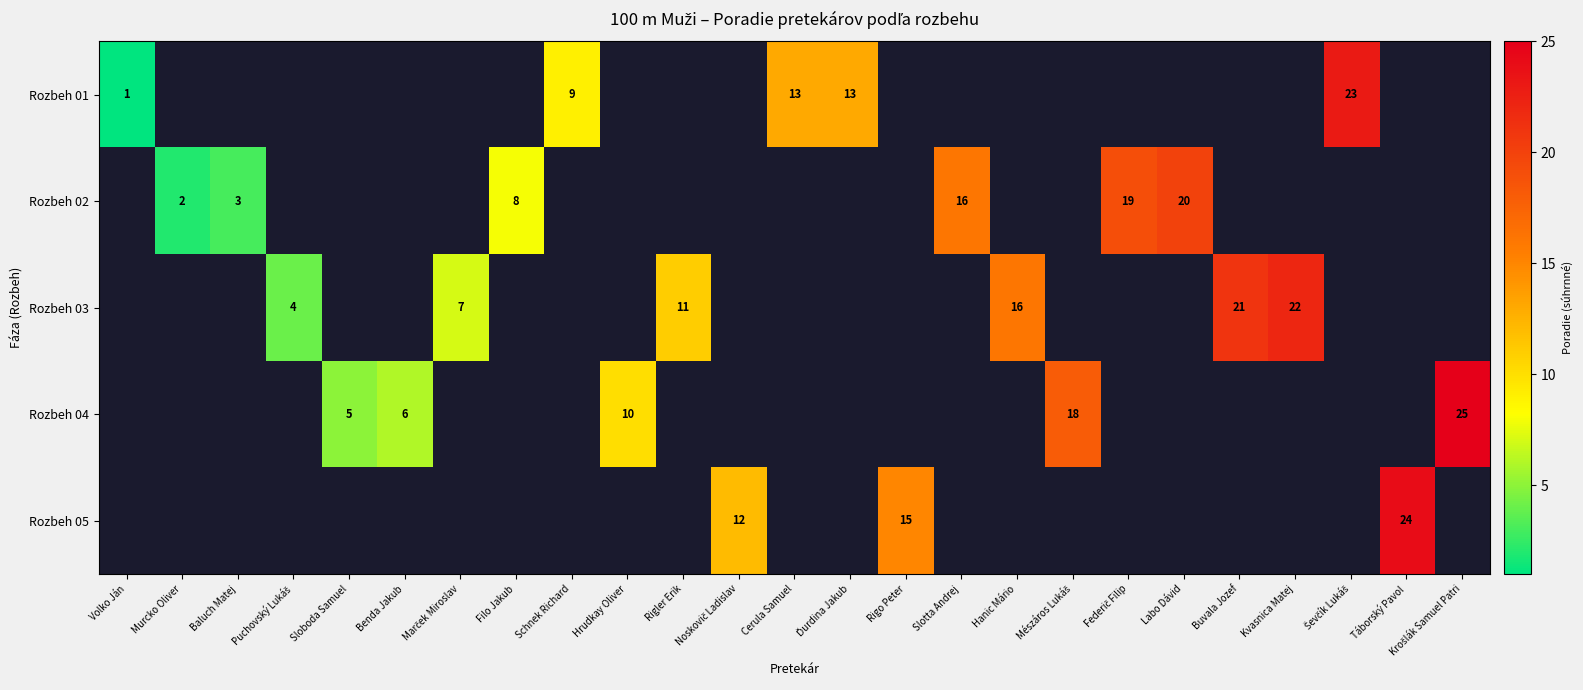

The value of Rozbeh 03 at Kvasnica Matej is 22. True or false?

True